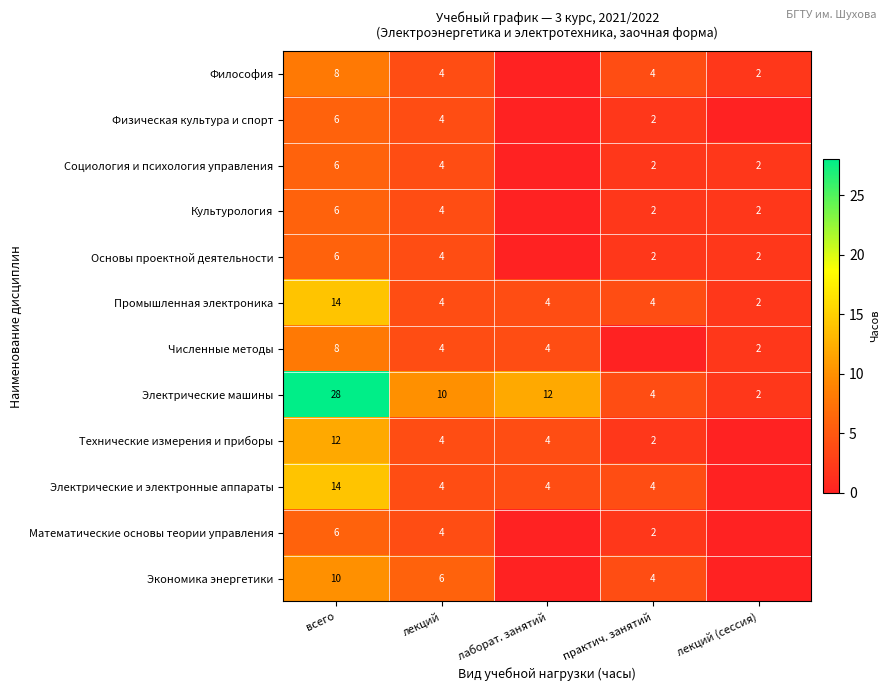

The value of Экономика энергетики at лекций is 6. True or false?

True